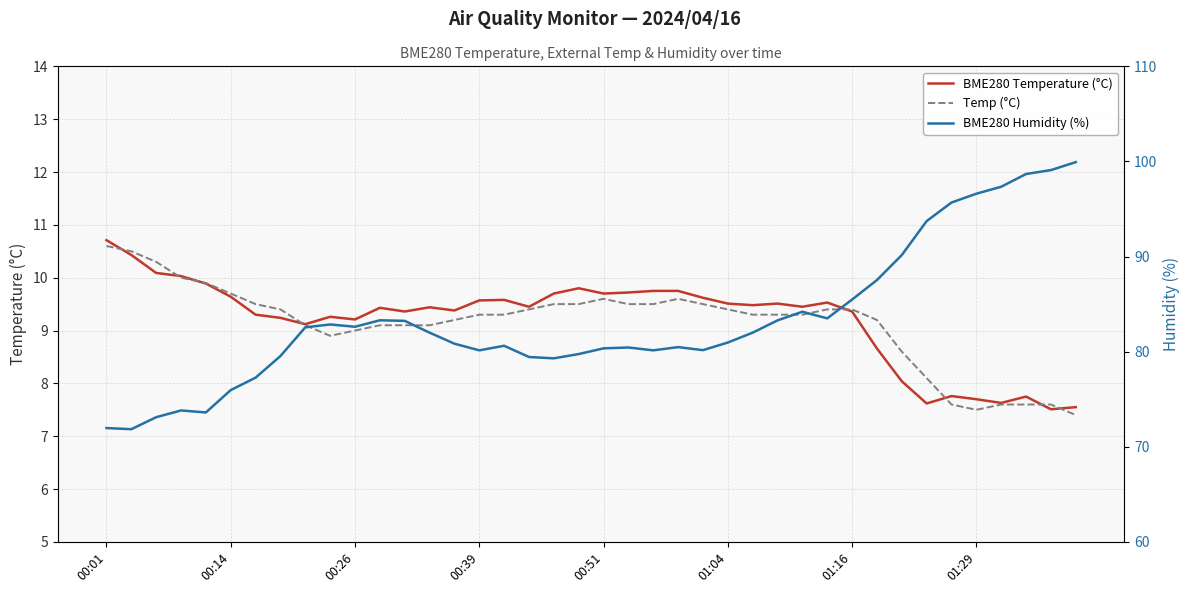

How many intersections are there between Temp (°C) and BME280 Temperature (°C)?

8